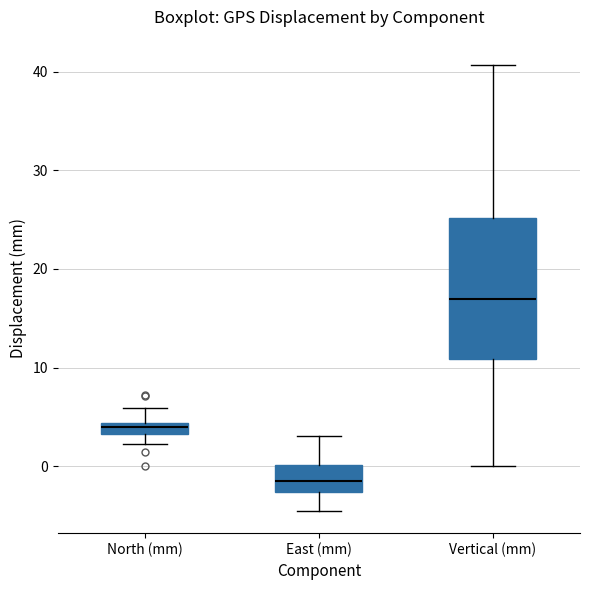

Which box's median line is the highest?

Vertical (mm)